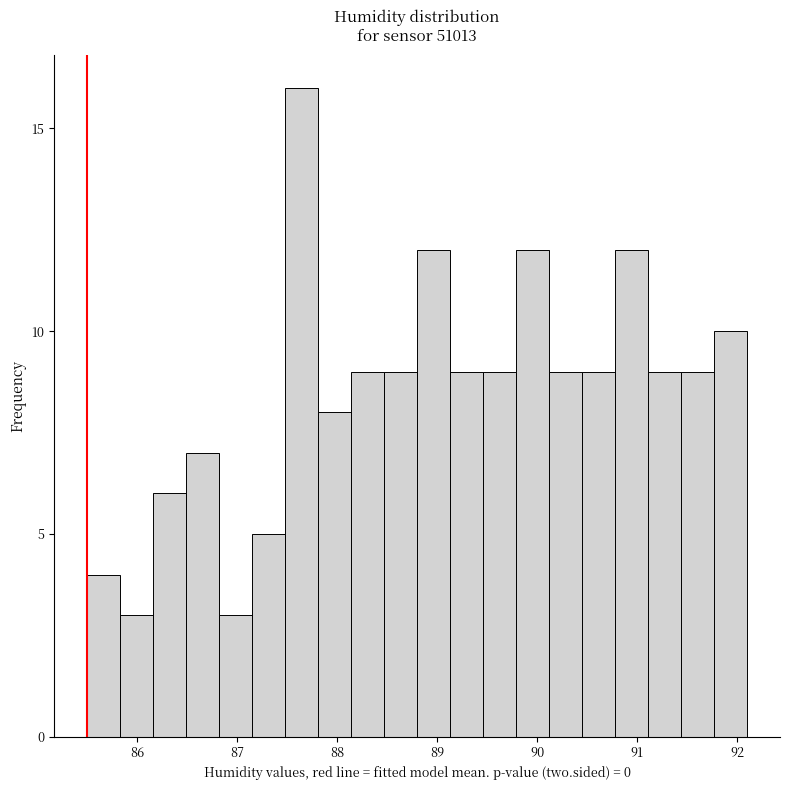

Around what value on the x-axis is the tallest bar? Give the approximate position of its centre, as read against the axis.

87.6